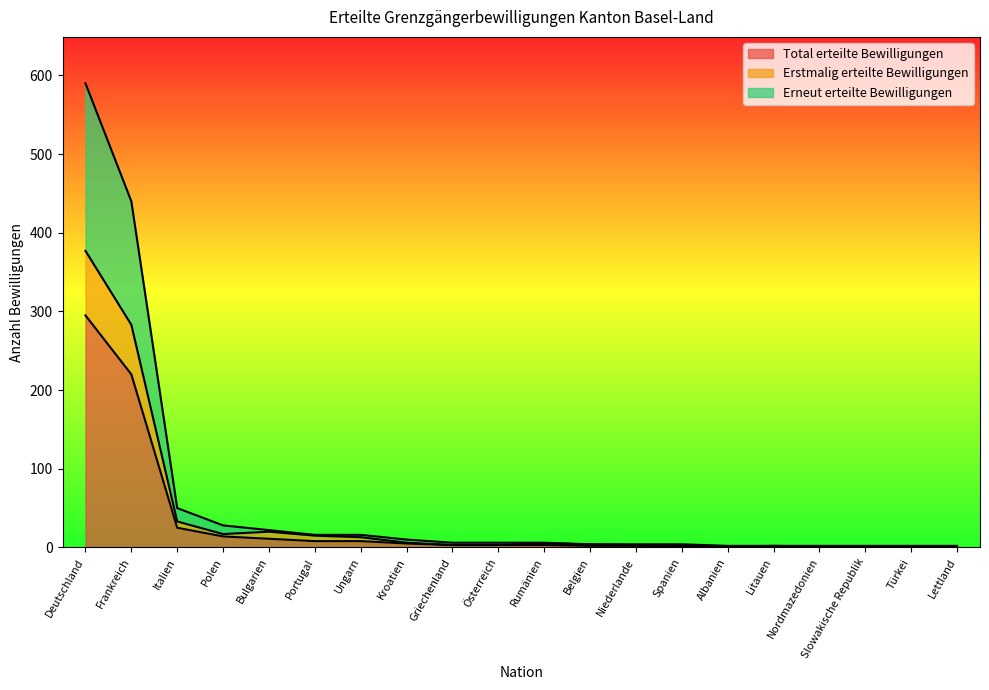

Which category has the lowest value in the Erneut erteilte Bewilligungen series?

Albanien